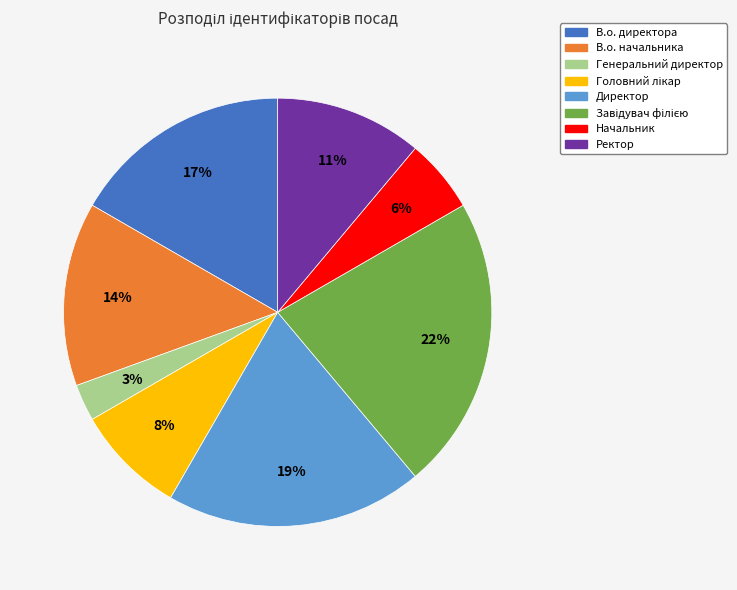

Is there any slice that represents more than half of the pie?

No